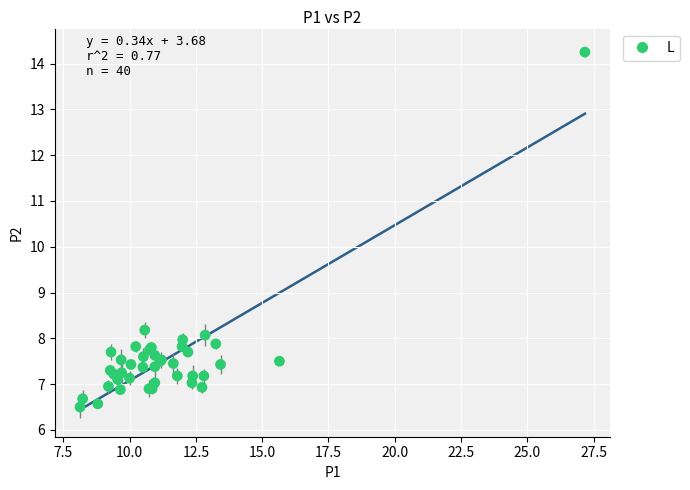

What Y value in the scatter plot is closest to 10?

8.2